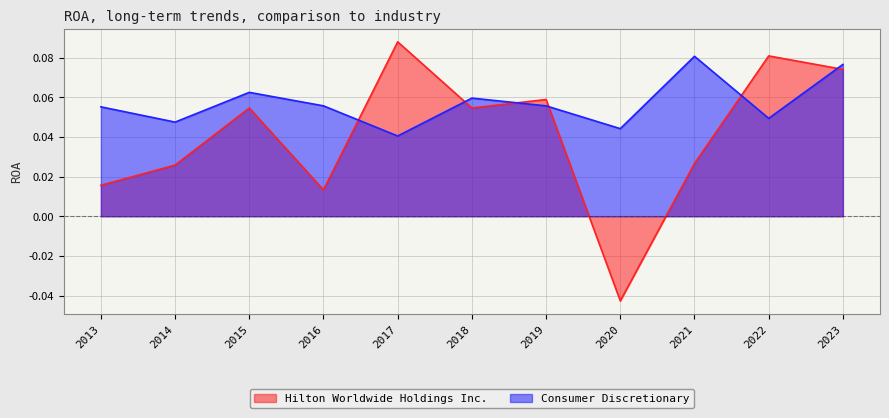

What is the maximum value shown in the chart?

0.1